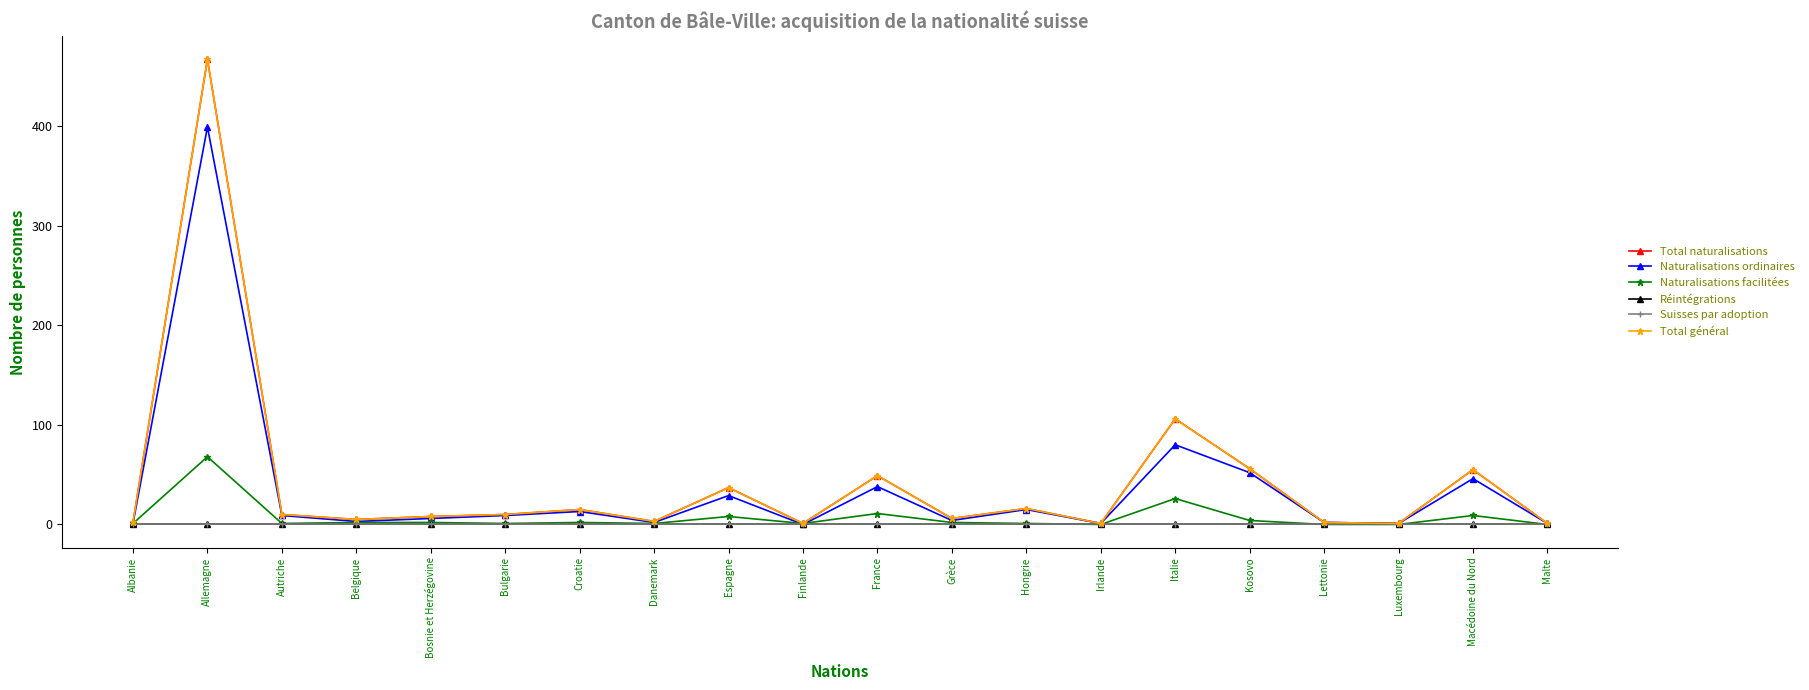

Does the chart have visible grid lines?

No